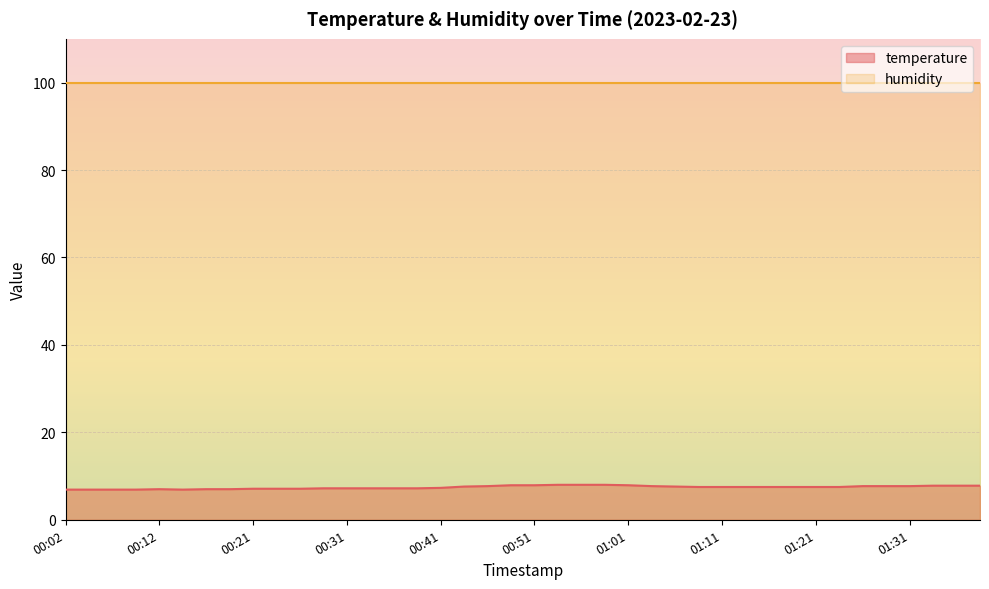

True or false: the data shows 10.7 at 00:07.

False